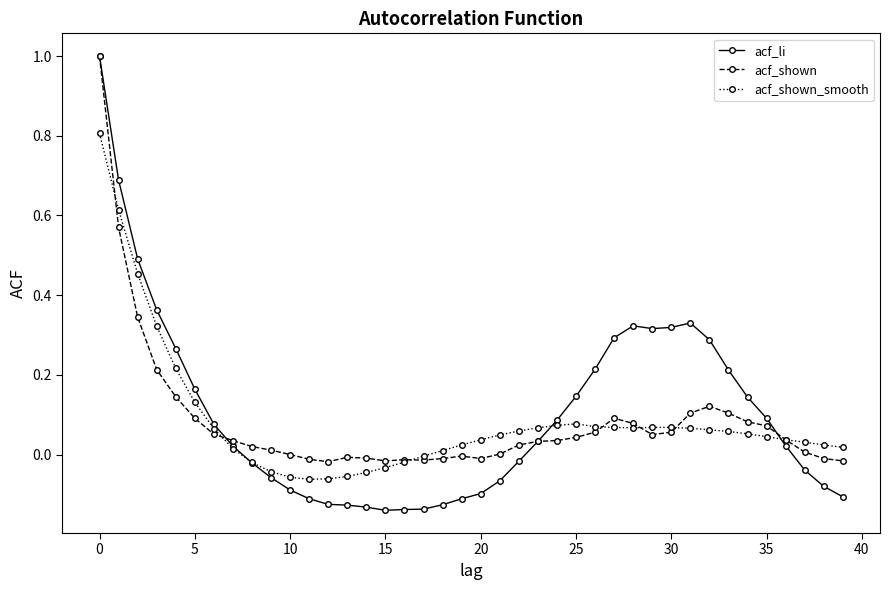

What is the highest value of the acf_li series?

1.0